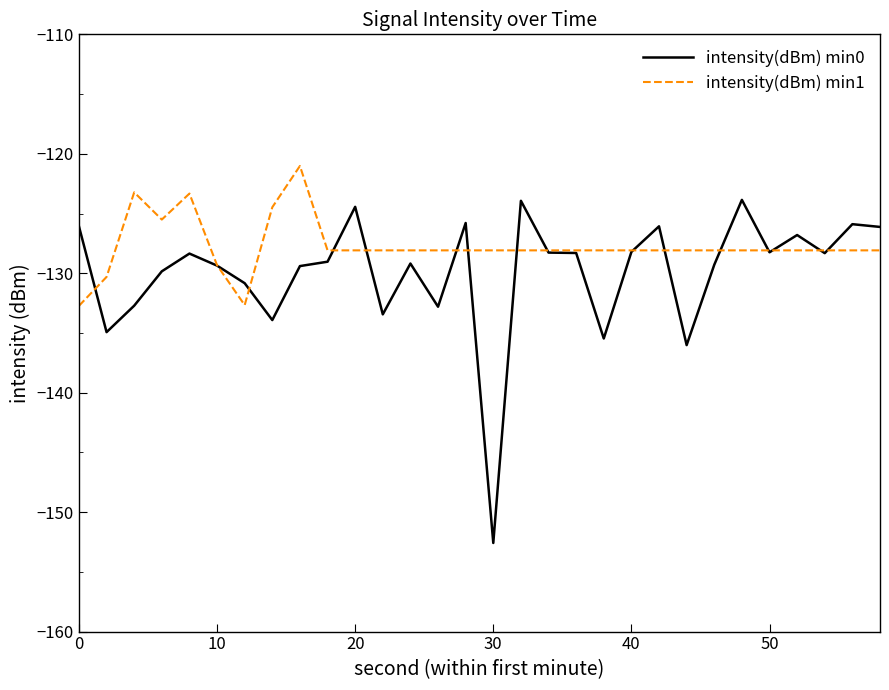

What is the maximum value for intensity(dBm) min1?

-121.0